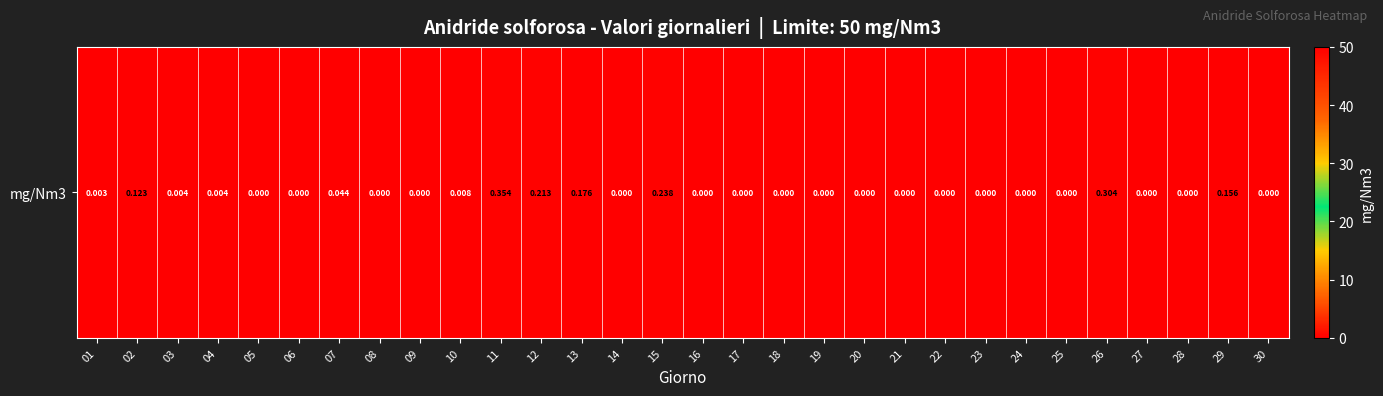

Which has a higher value, 28 or 21?

28